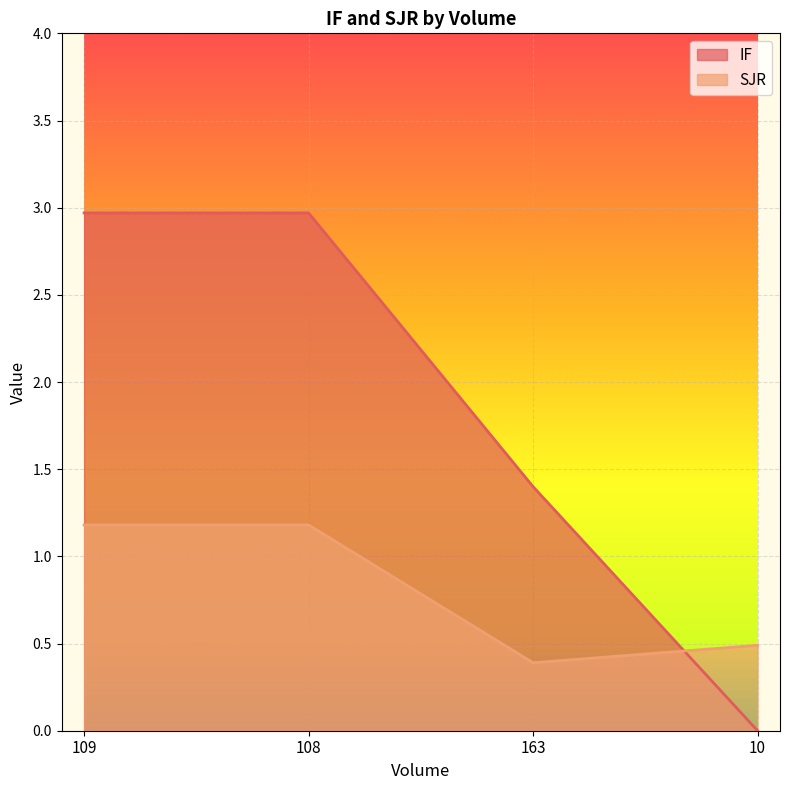

What is the label of the 3rd point from the left?

163